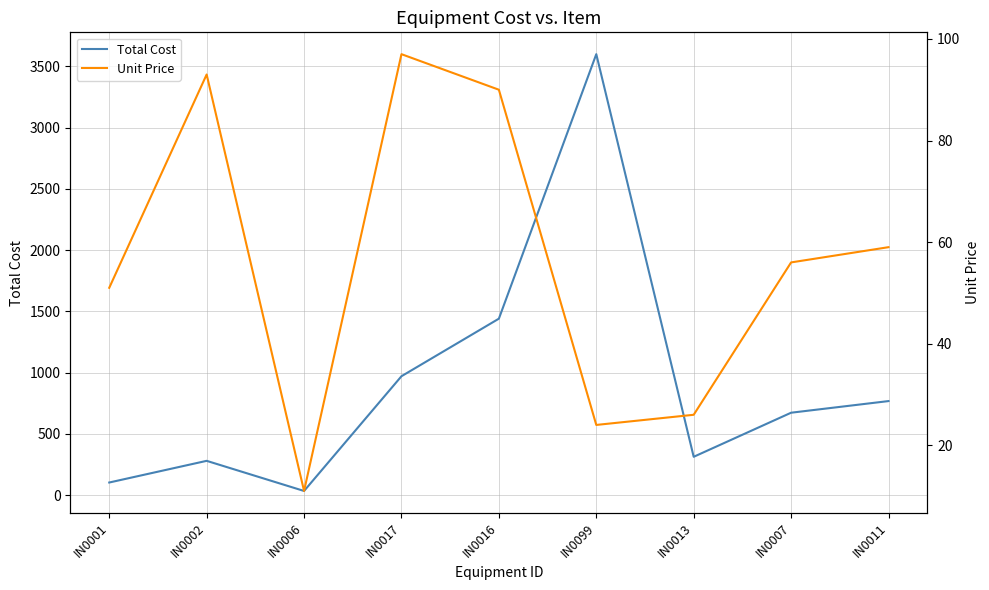

True or false: Unit Price has a value of 97 at IN0017.

True